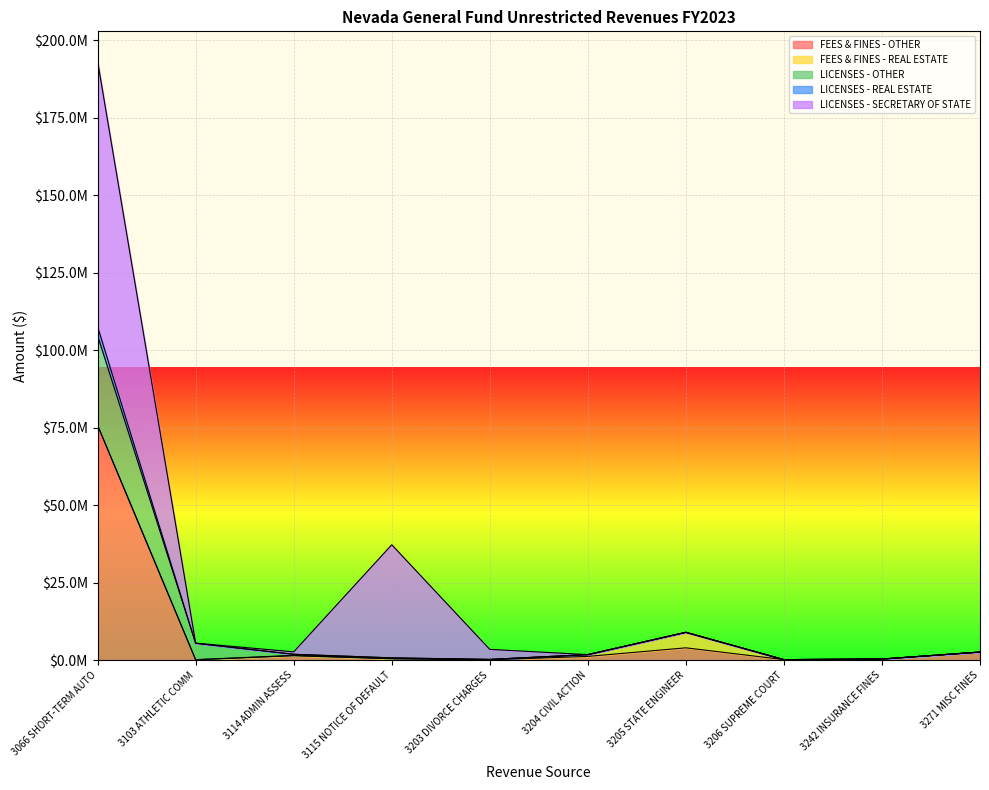

True or false: FEES & FINES - OTHER and LICENSES - OTHER cross at least once.

False